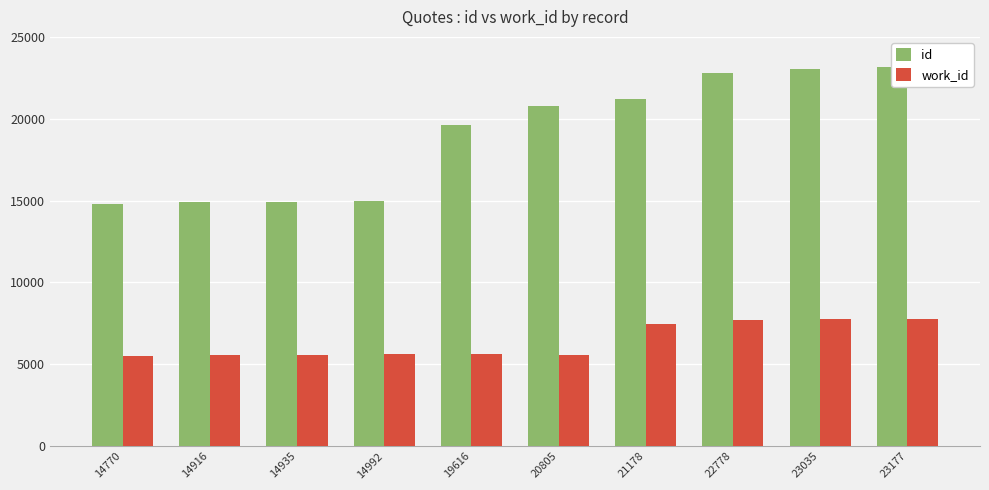

What is the difference between the maximum and minimum values in the work_id series?

2257